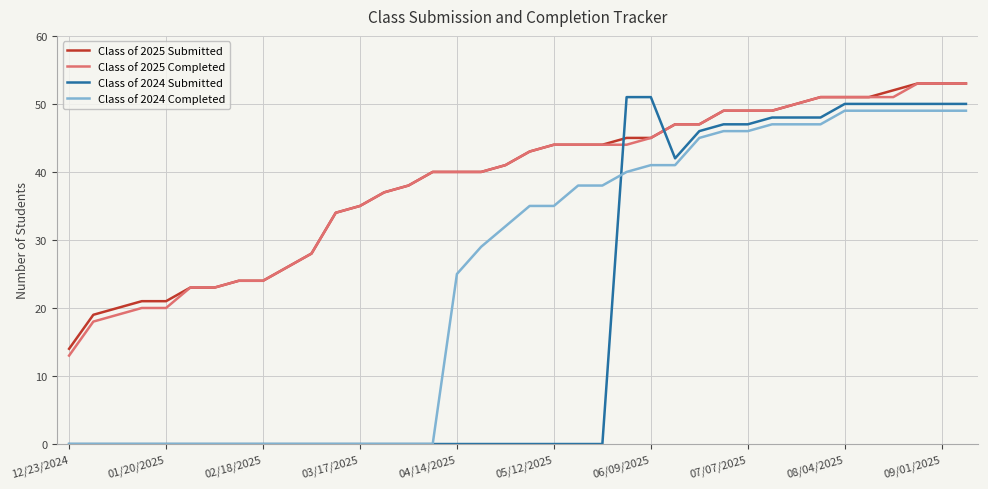

True or false: Class of 2025 Completed and Class of 2024 Completed intersect in this chart.

False